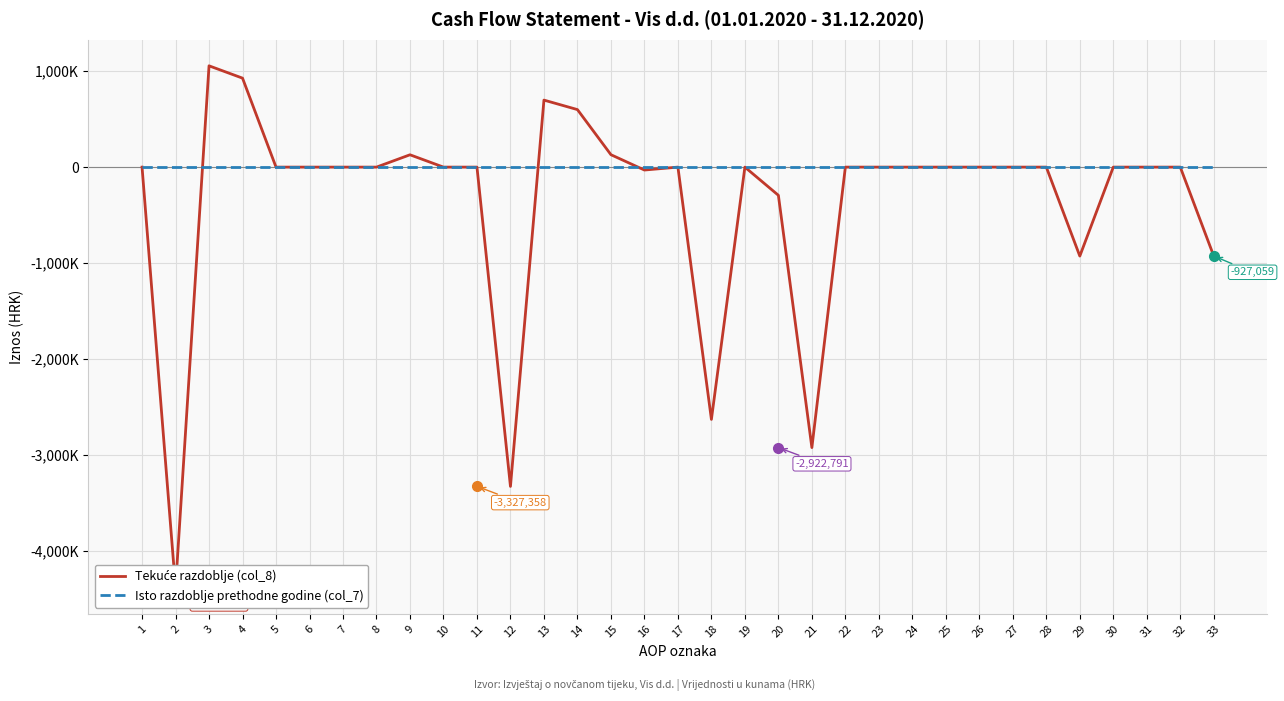

At which label is Tekuće razdoblje (col_8) closest to -1663679?

29